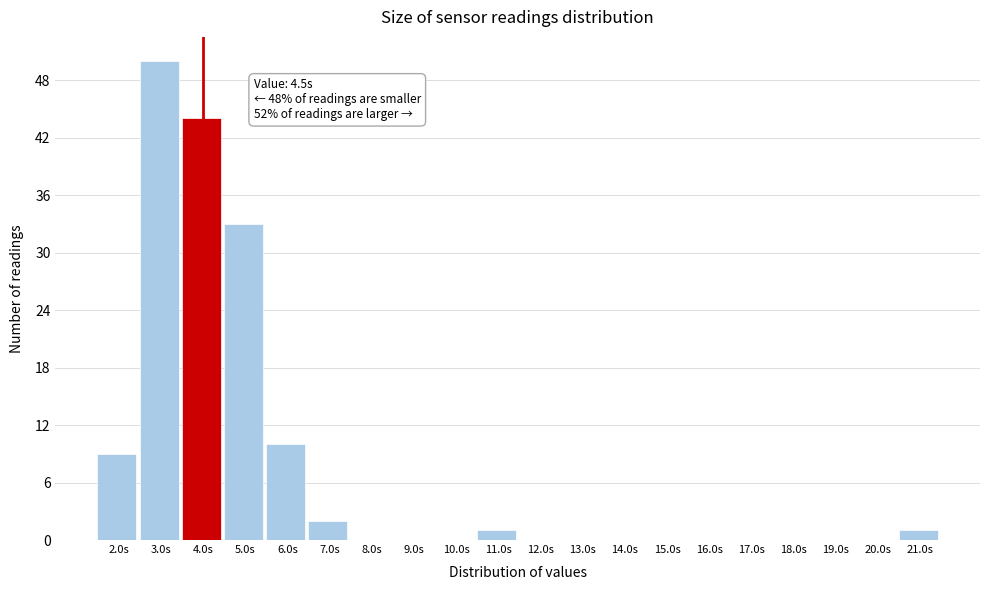

Reading left to right, list all the values displayed in this chart.

2.0s=9	3.0s=50	4.0s=44	5.0s=33	6.0s=10	7.0s=2	8.0s=0	9.0s=0	10.0s=0	11.0s=1	12.0s=0	13.0s=0	14.0s=0	15.0s=0	16.0s=0	17.0s=0	18.0s=0	19.0s=0	20.0s=0	21.0s=1